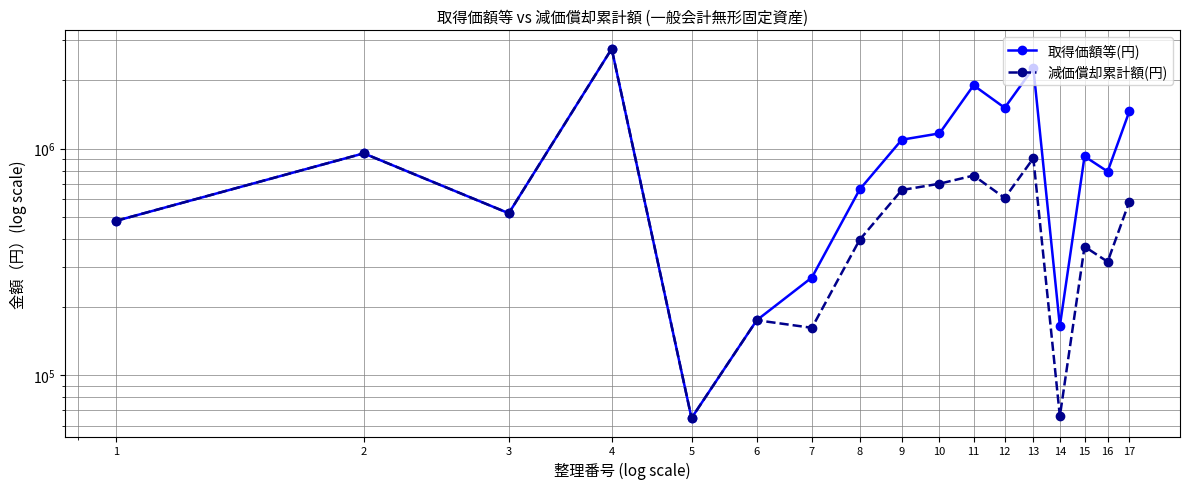

What is the lowest value of the 取得価額等(円) series?

64800